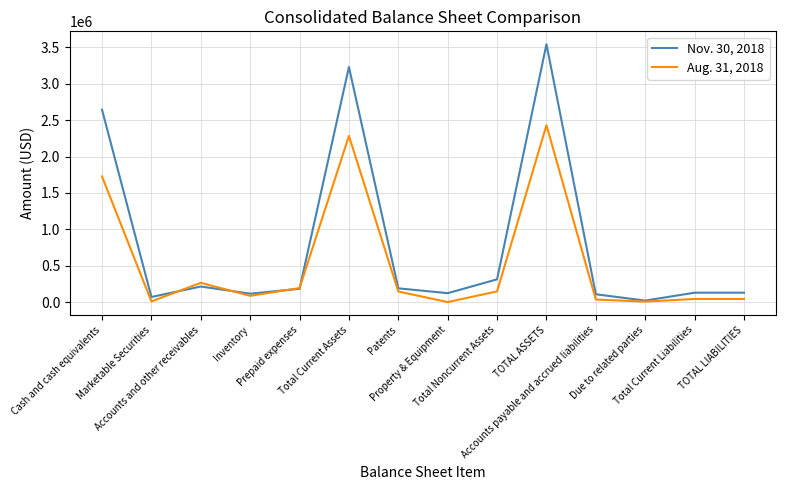

Which series has the largest total across all categories?

Nov. 30, 2018